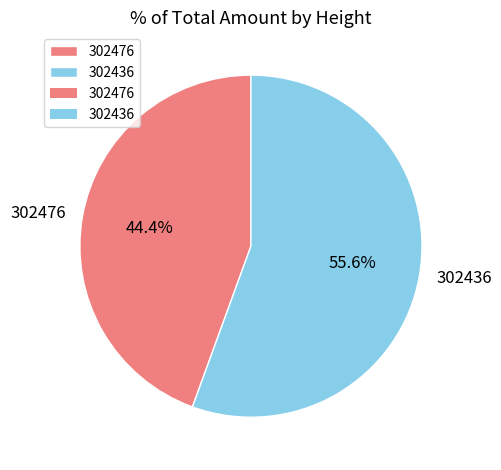

What is the smallest slice in the pie chart?

302476